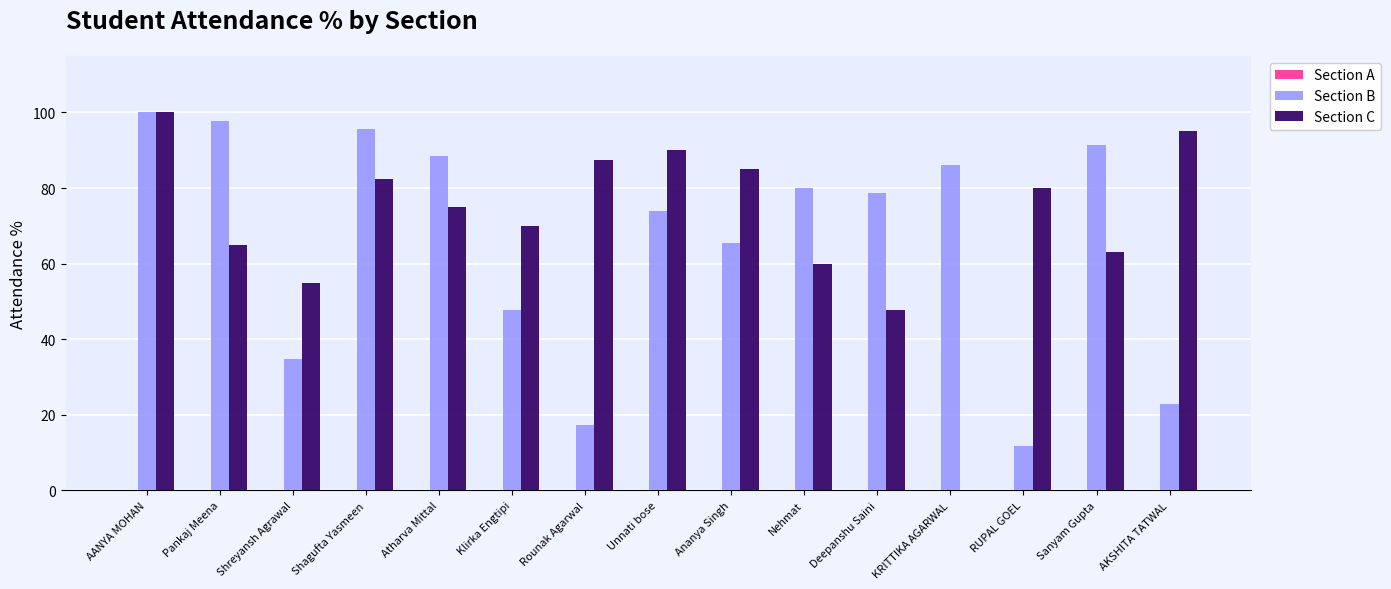

Which category has the highest value in the Section C series?

AANYA MOHAN